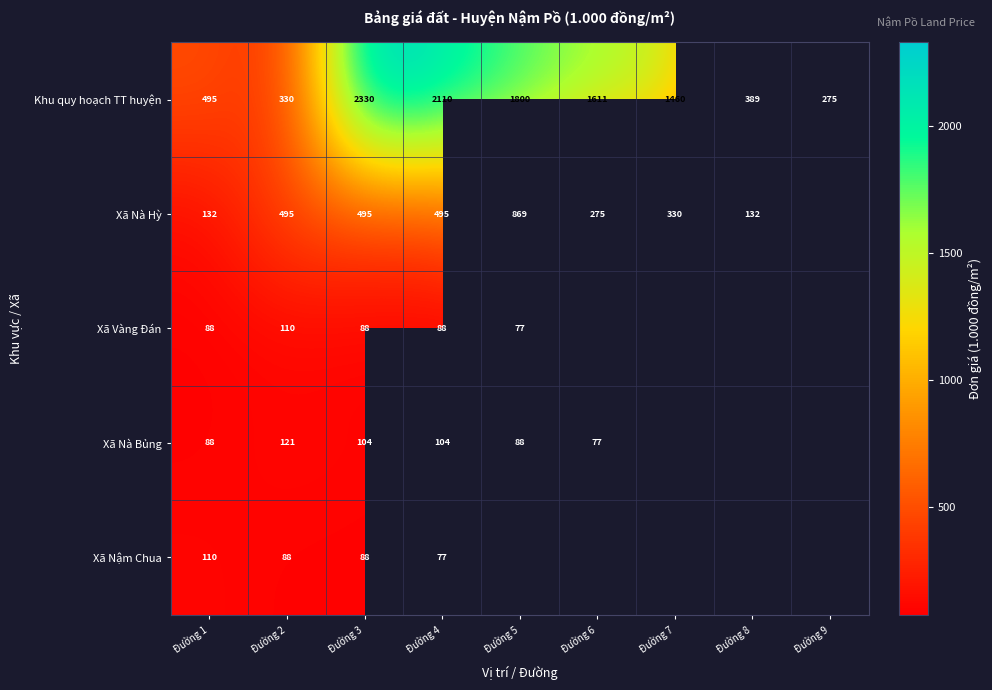

Between Đường 2 and Đường 3, which series saw the biggest shift?

Khu quy hoạch TT huyện